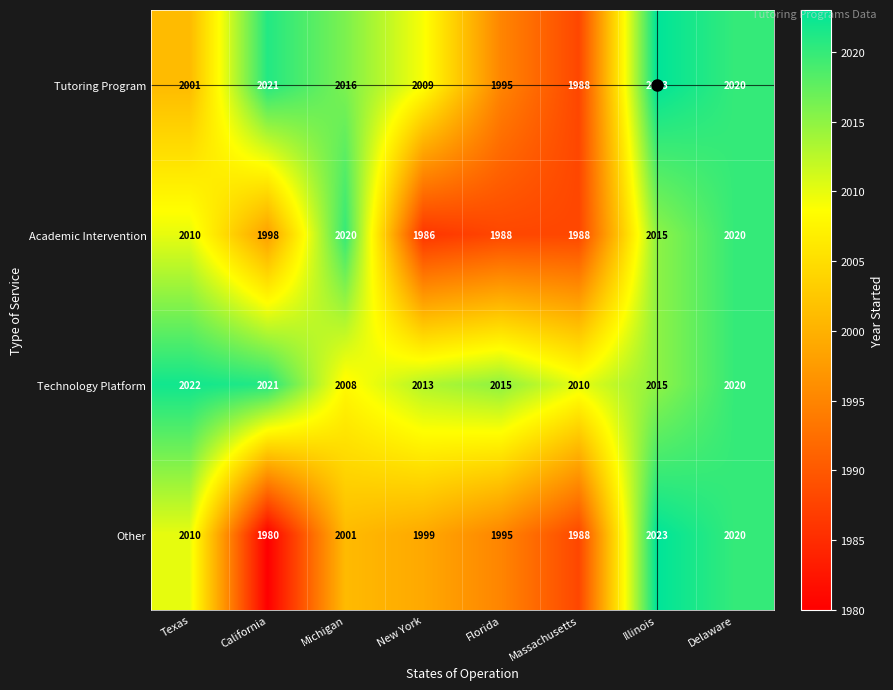

Is it true that Tutoring Program equals 1173 at Michigan?

False